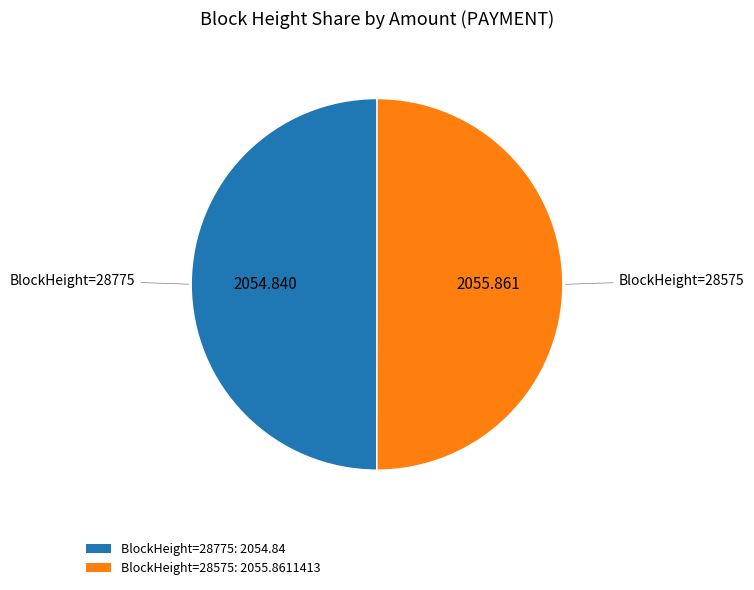

Is the sum of BlockHeight=28775: 2054.84 and BlockHeight=28575: 2055.8611413 greater than half?

Yes